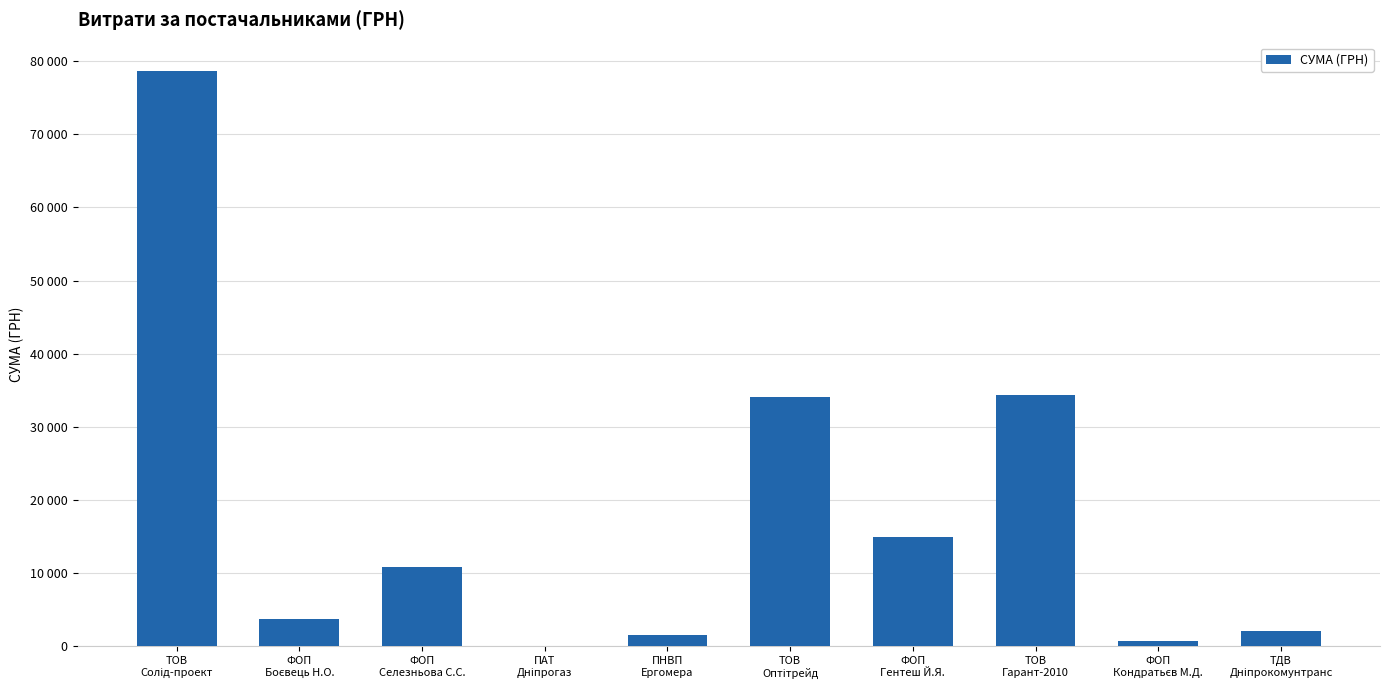

What is the difference between the maximum and minimum values?

78515.0